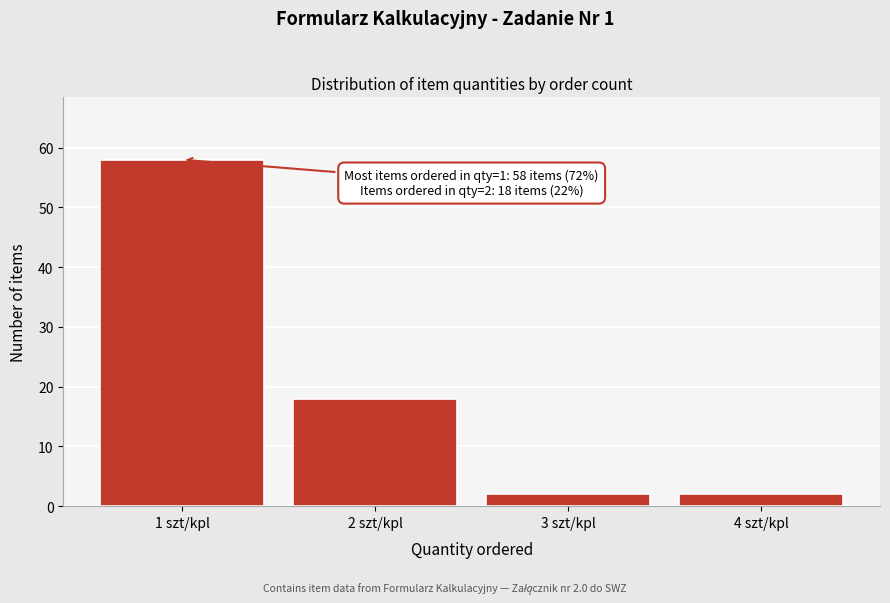

Reading left to right, transcribe all the data shown in this chart.

1 szt/kpl=58	2 szt/kpl=18	3 szt/kpl=2	4 szt/kpl=2